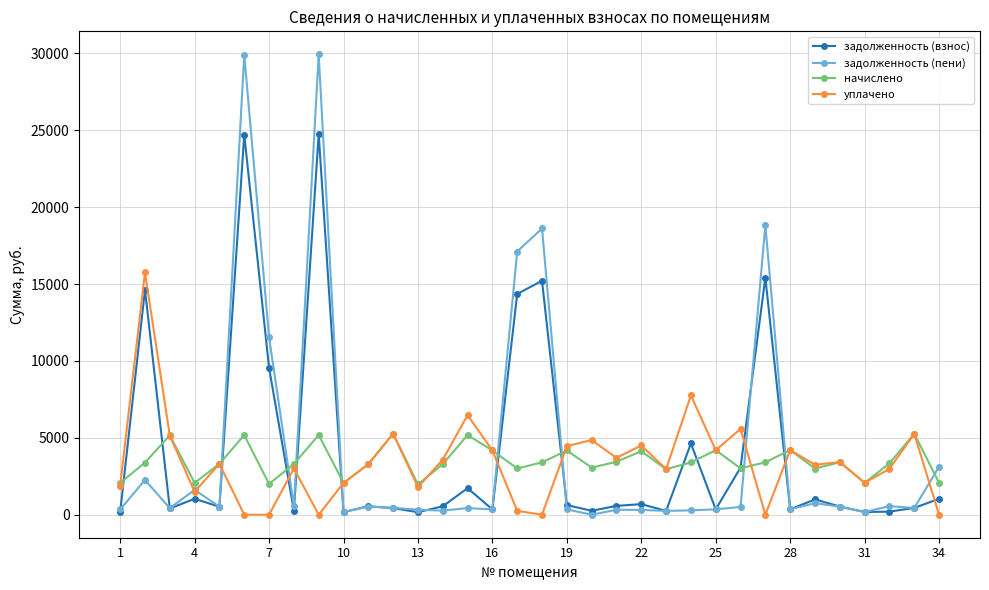

True or false: уплачено and задолженность (взнос) intersect in this chart.

True